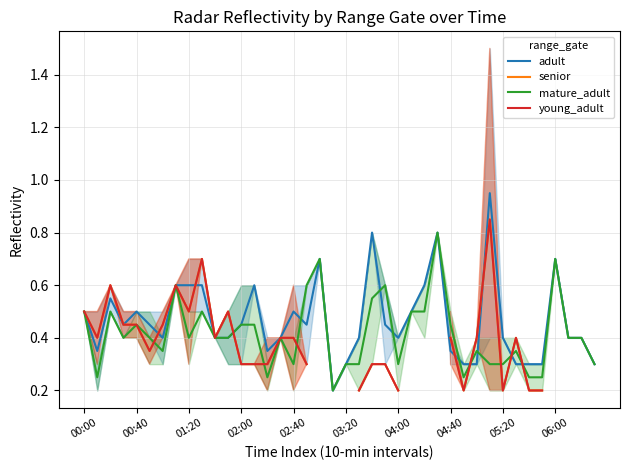

What is the sum of the young_adult values at 19 and 33?

0.6